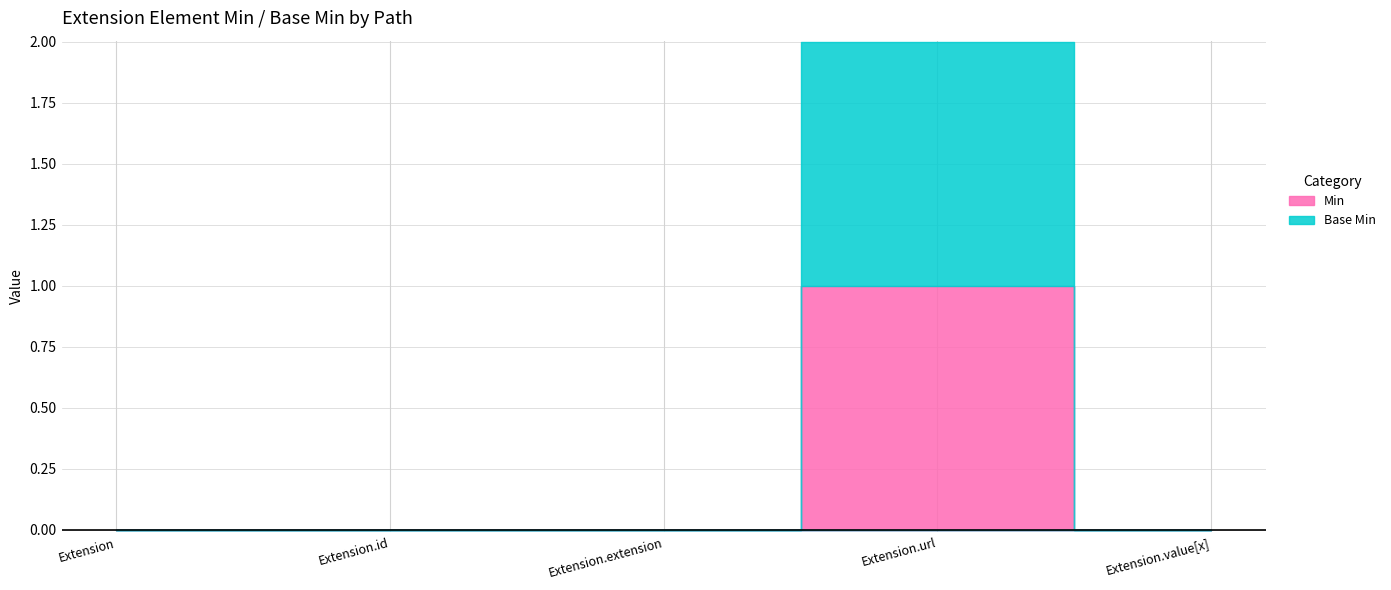

What is the sum of all Min values?

1